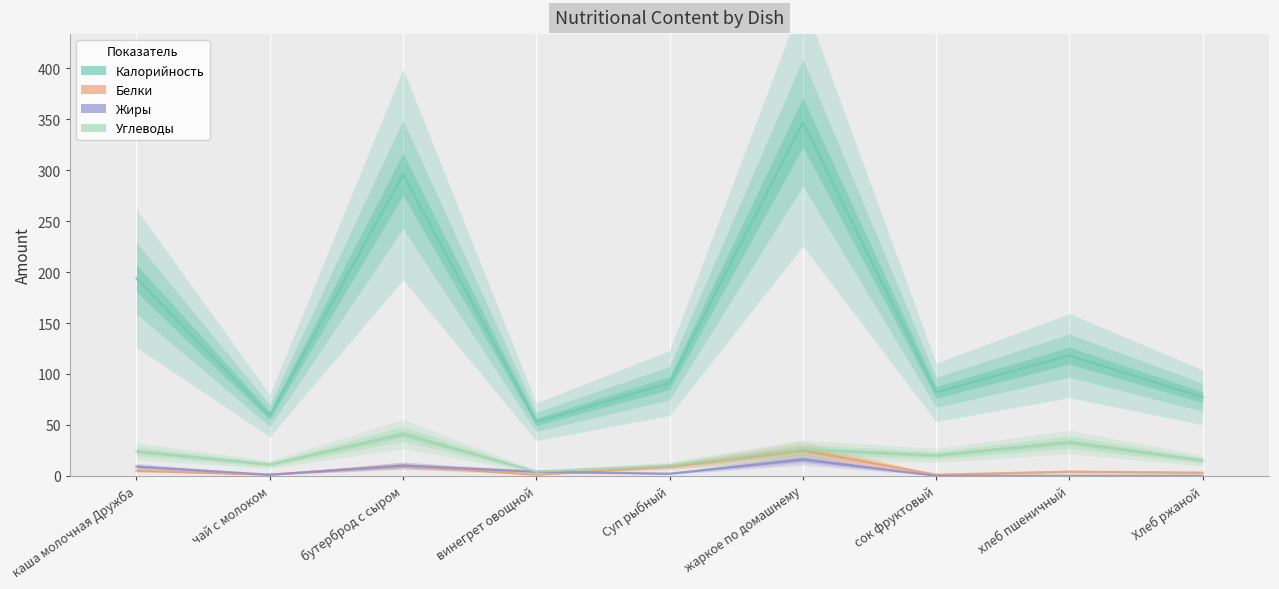

In Калорийность, how many points are lower than both neighbors (excluding endpoints)?

3